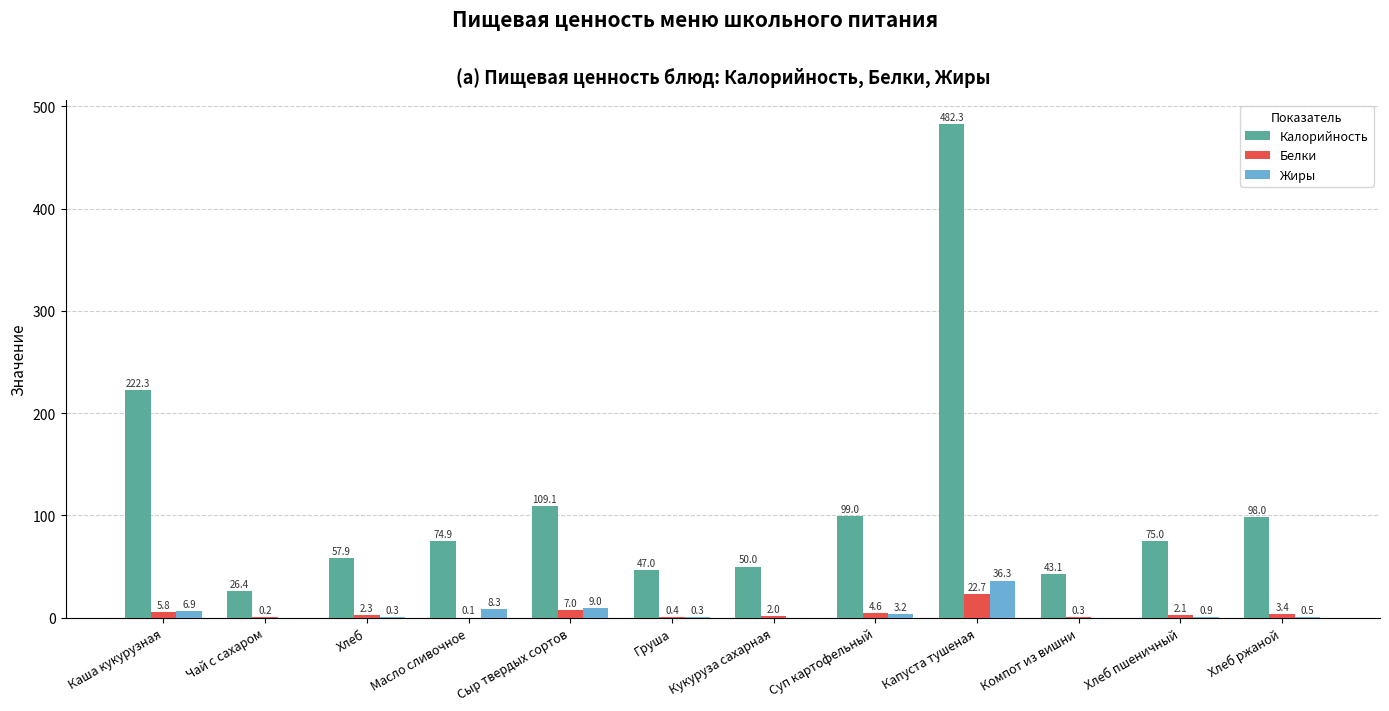

Which series changed the most between Хлеб пшеничный and Хлеб ржаной?

Калорийность